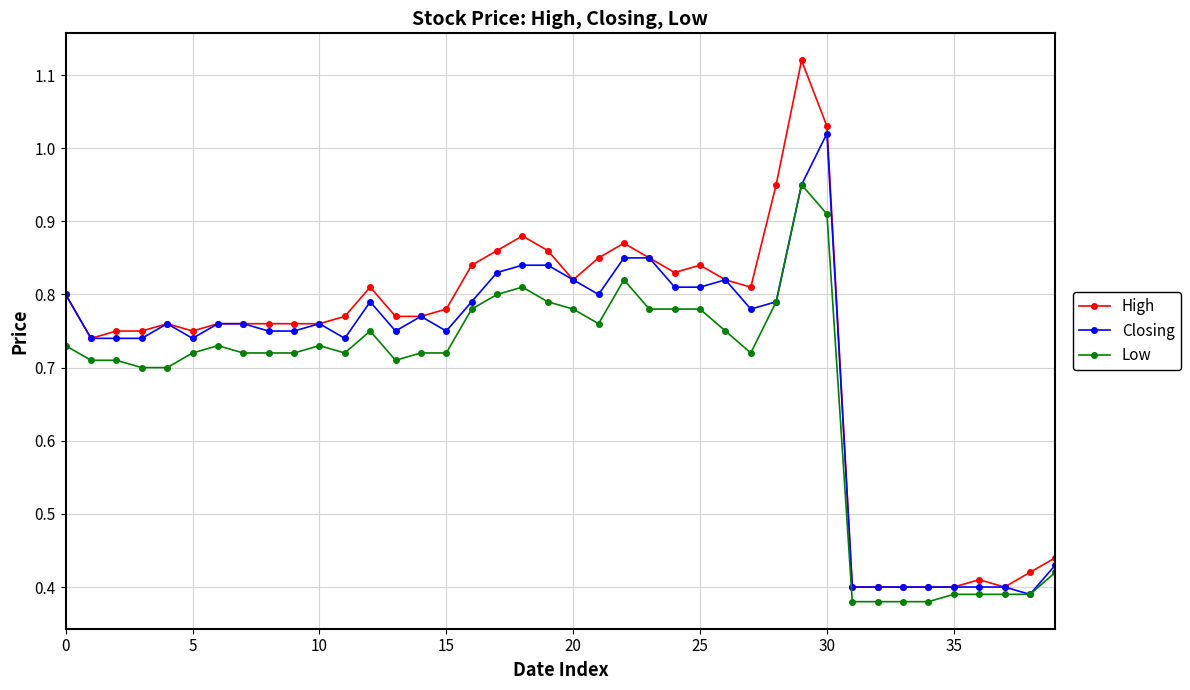

Rank the series by their maximum value, from highest to lowest.

High, Closing, Low